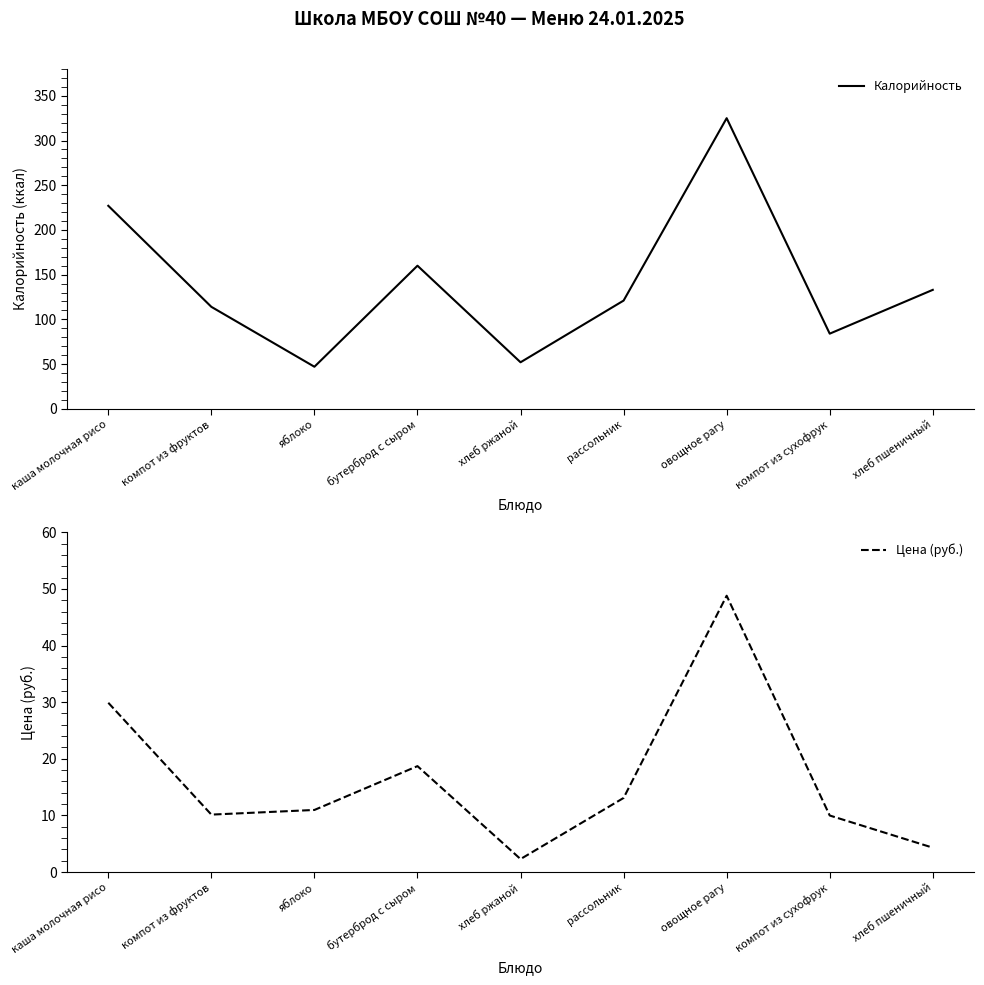

What is the maximum value for Цена (руб.)?

48.8